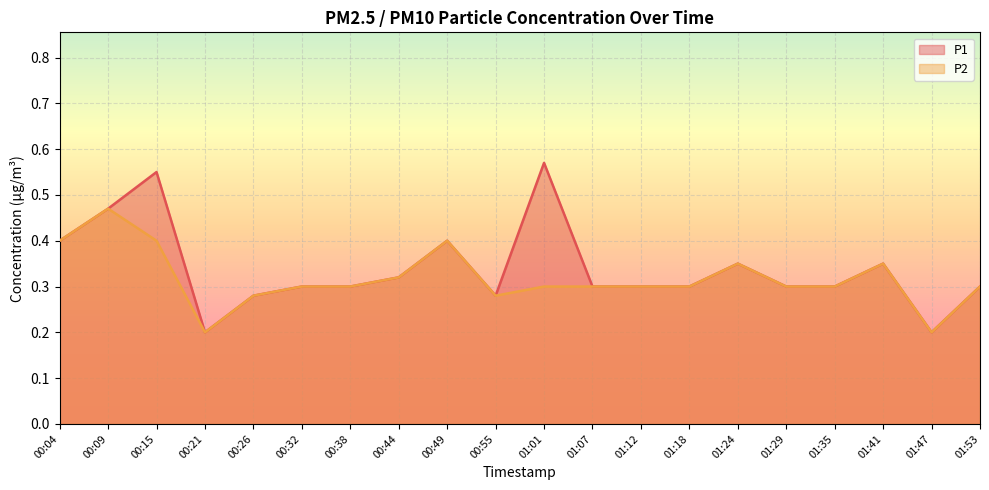

True or false: P2 and P1 cross at least once.

False